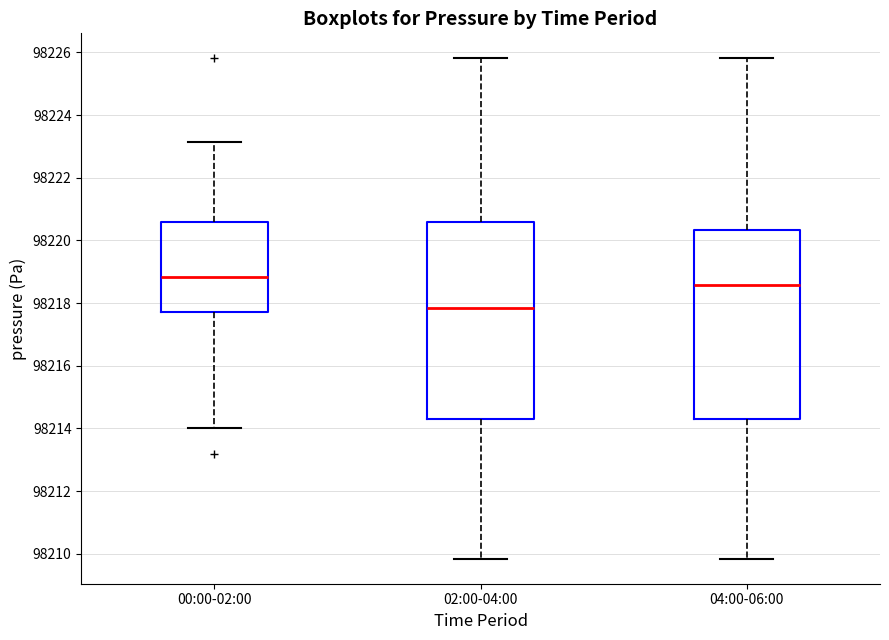

Which box is the tallest, from its lower edge to its upper edge?

02:00-04:00